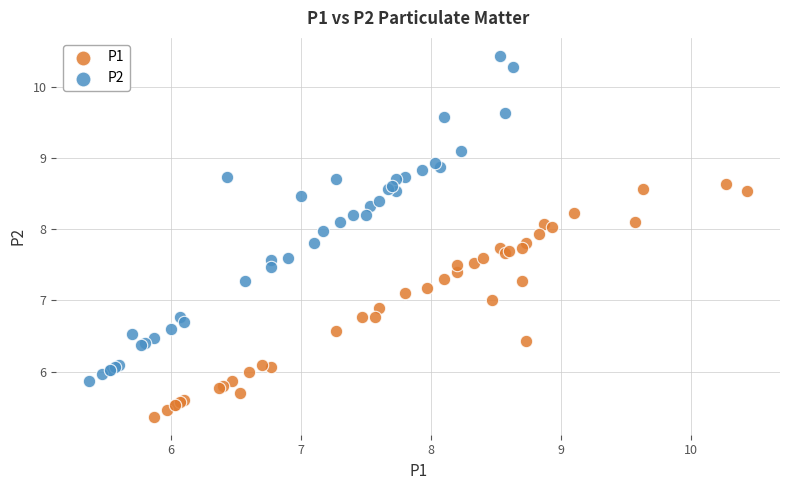

Which series reaches the maximum Y coordinate?

P2